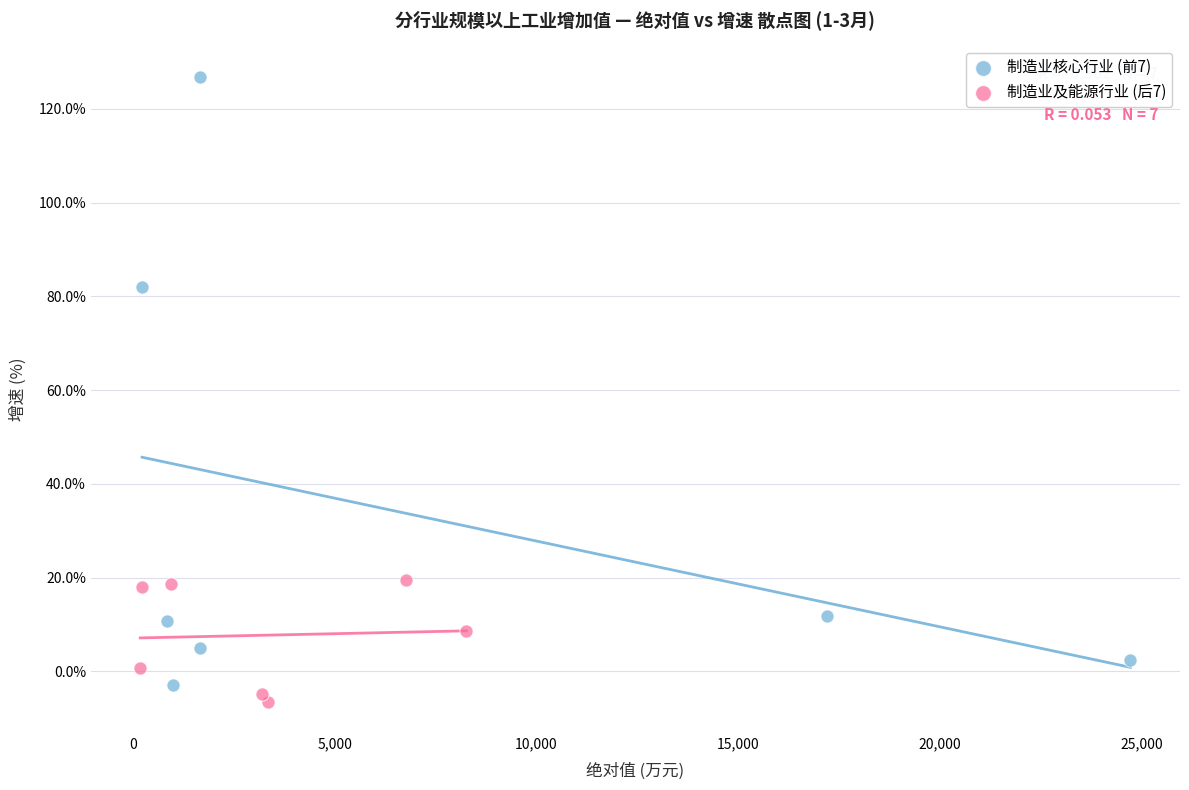

Which series has the largest Y range (max minus min)?

制造业核心行业 (前7)